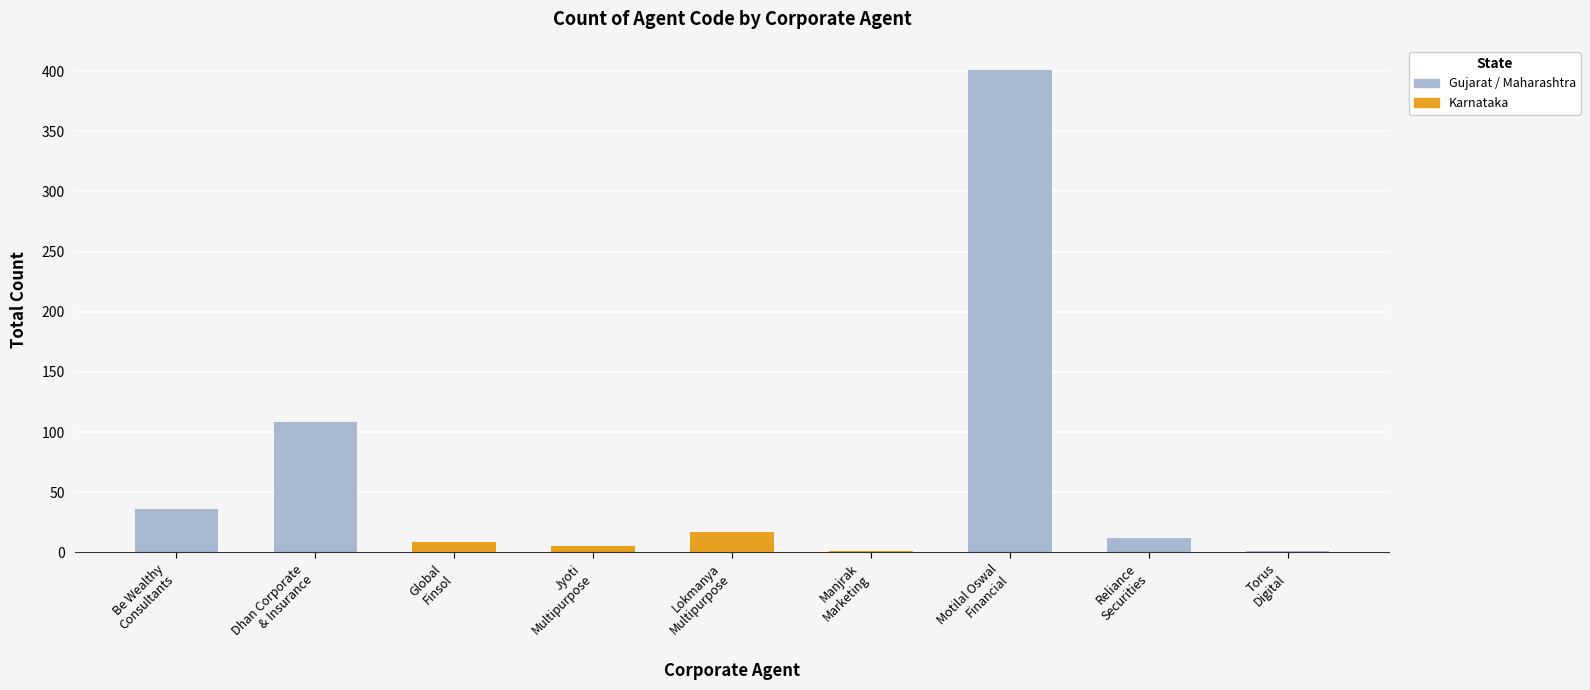

What is the change in value from Be Wealthy
Consultants to Lokmanya
Multipurpose?

-19